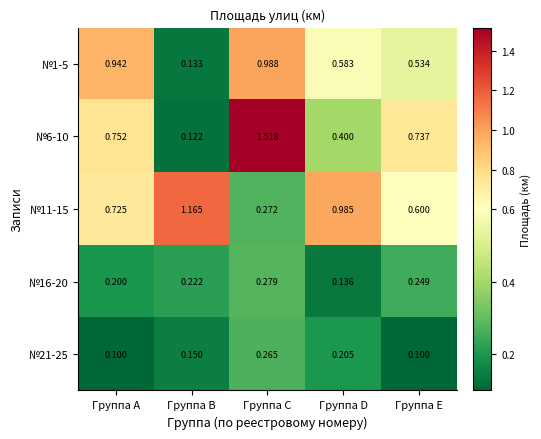

Is the value of №11-15 at Группа B greater than the value of №21-25 at Группа B?

Yes